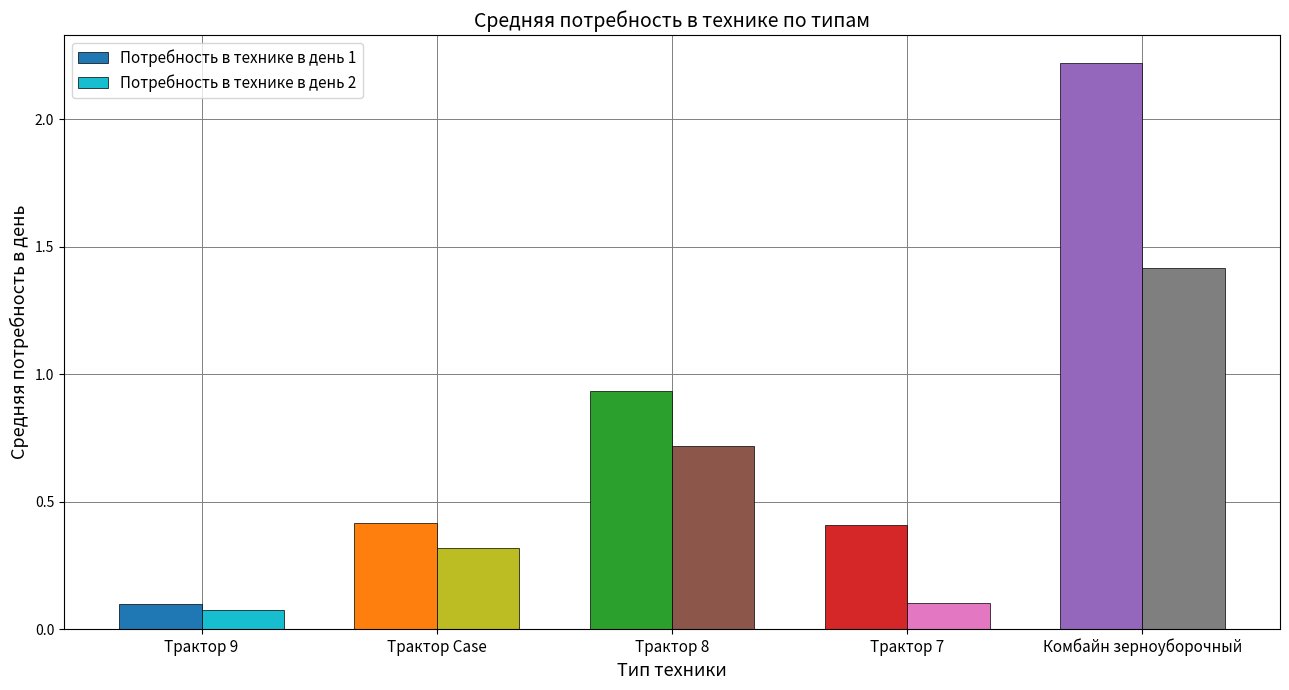

Rank the series at Трактор 9 from lowest to highest value.

Потребность в технике в день 2, Потребность в технике в день 1